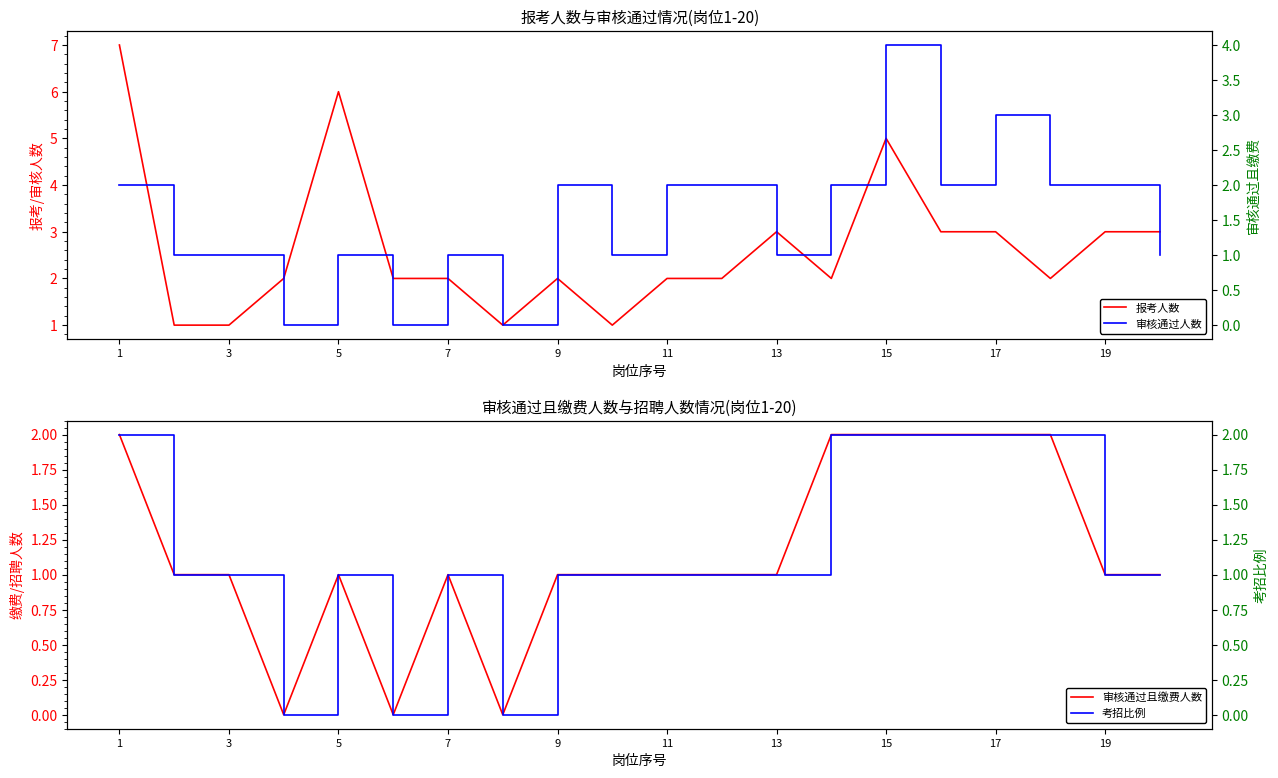

At which category is the sum across all series the highest?

1